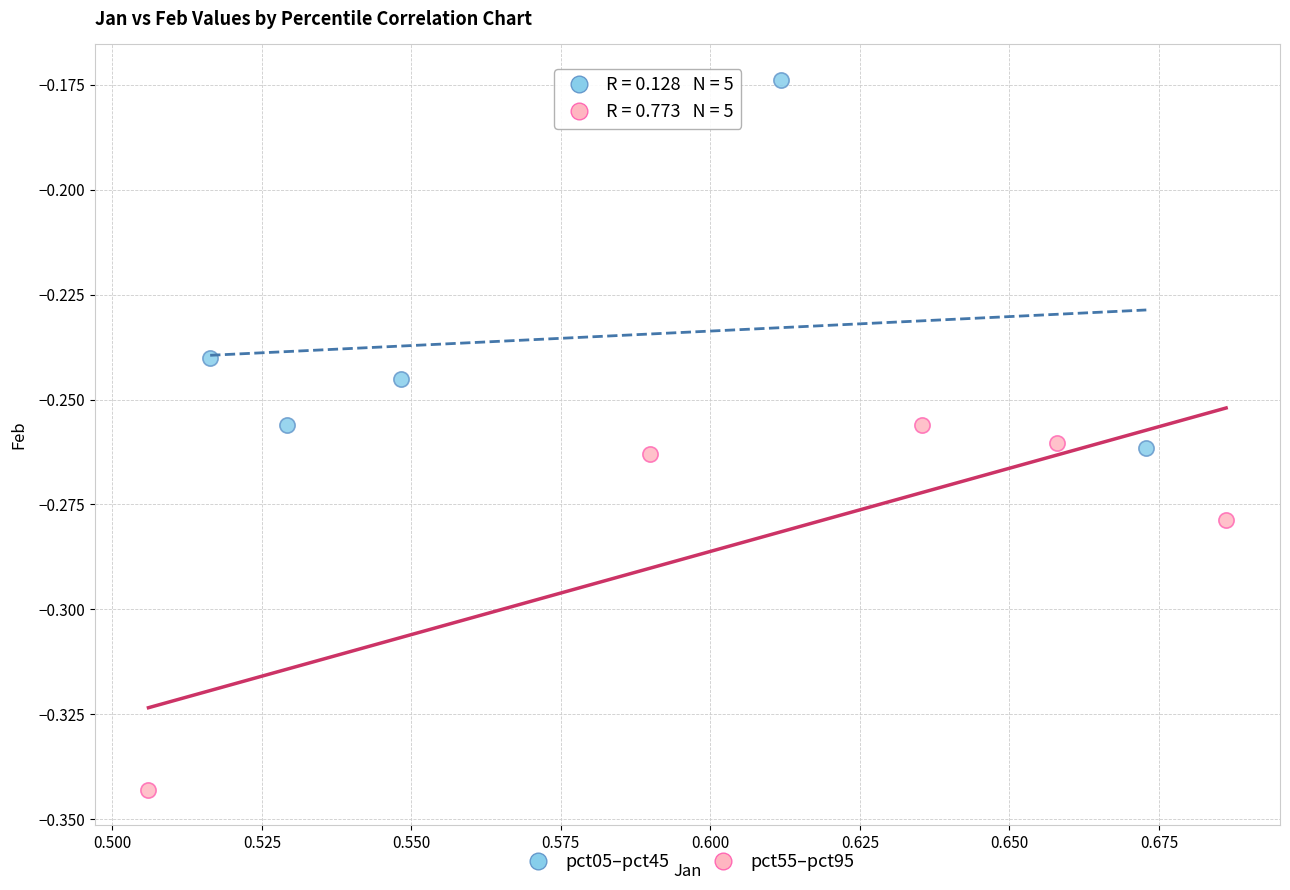

Which series reaches the maximum Y coordinate?

pct05–pct45